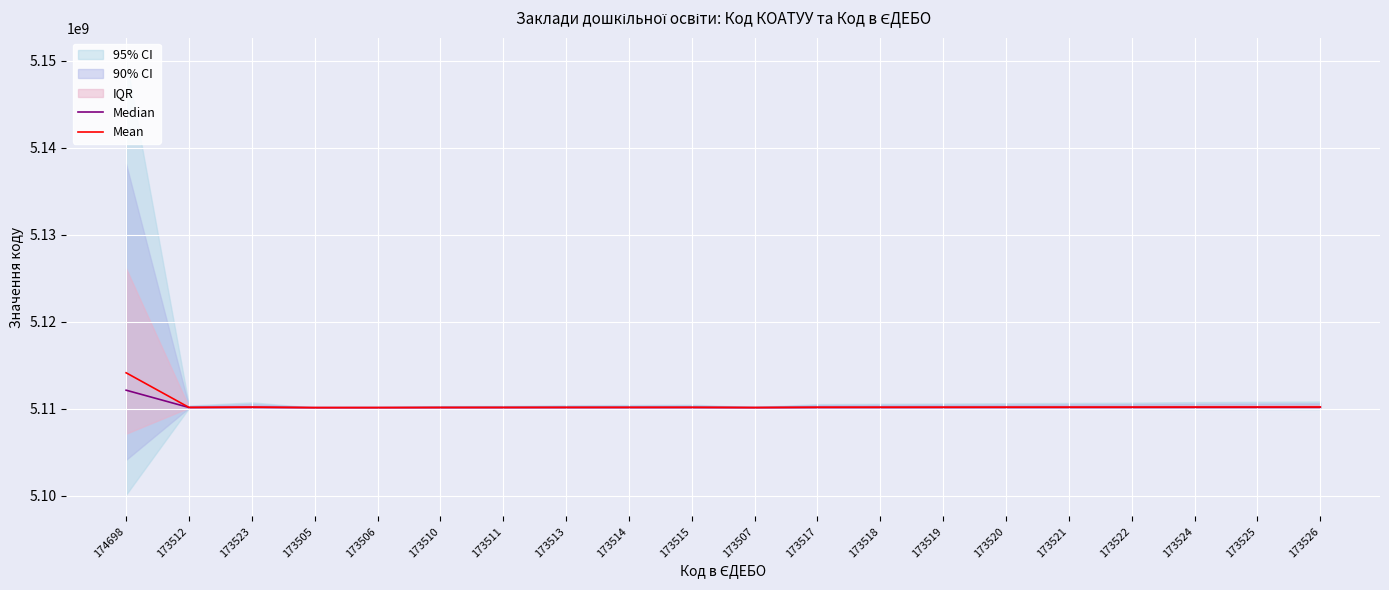

What is the maximum value for Mean?

5114136900.0